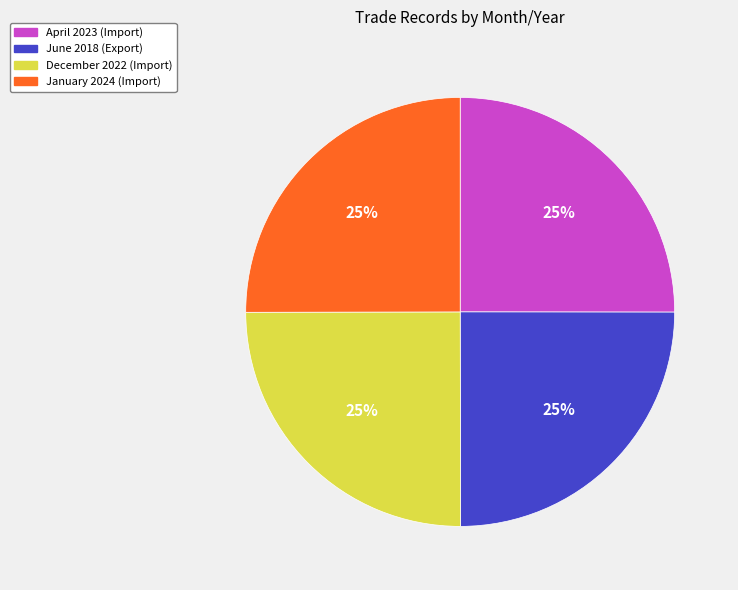

To the nearest percent, what portion does December 2022 (Import) represent?

25%